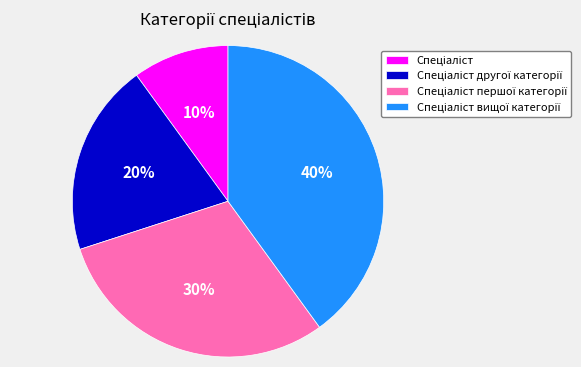

To the nearest percent, what is the average slice percentage?

25%